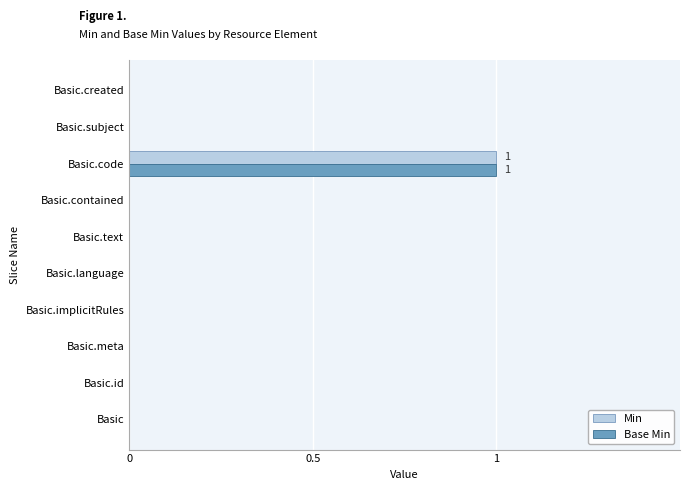

Which category has the highest value in the Min series?

Basic.code